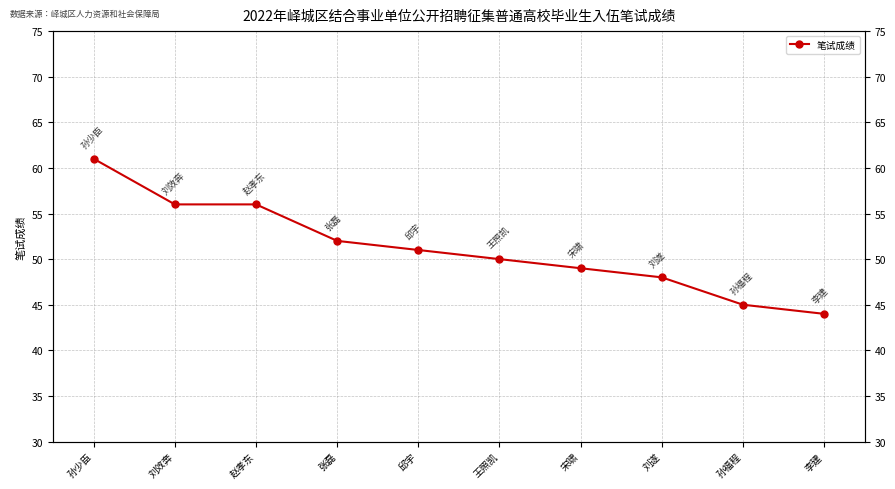

What is the value of the 6th point from the left?

50